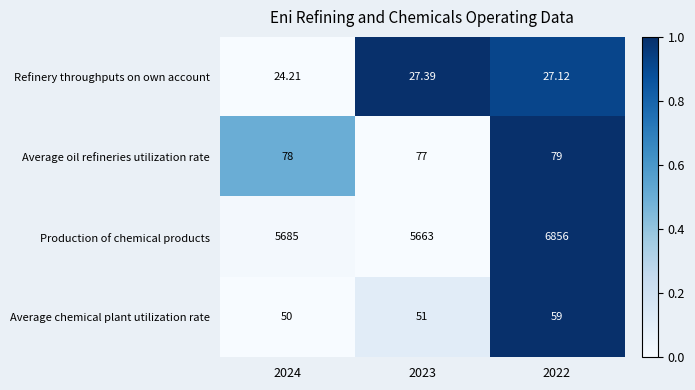

Which series has the widest spread of values?

Production of chemical products